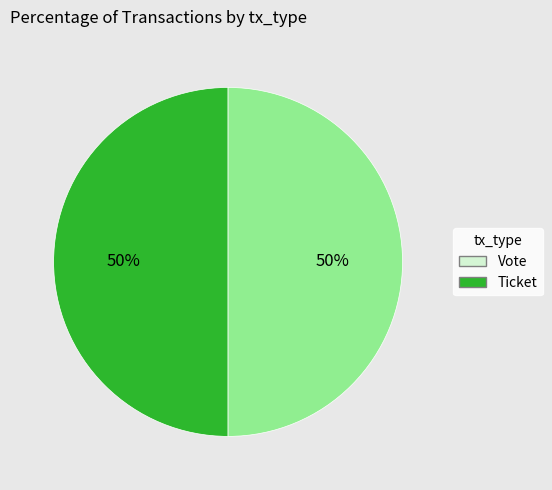

To the nearest percent, what is the average slice percentage?

50%